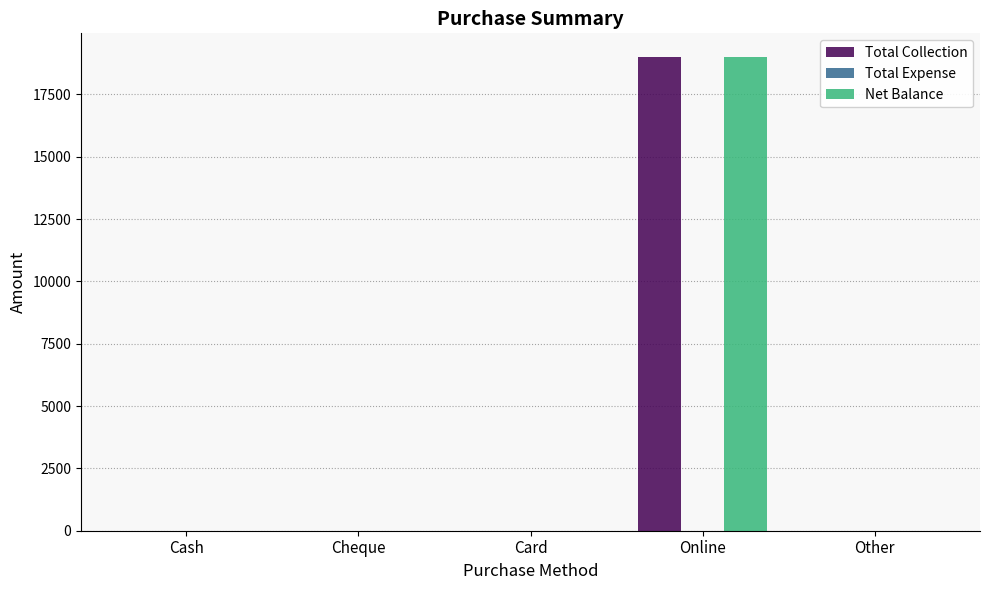

What is the maximum value shown in the chart?

19000